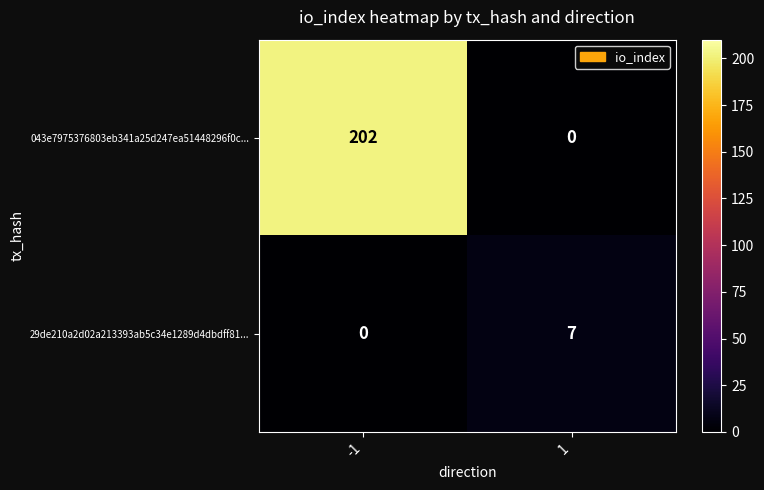

Reading left to right, what are all the values shown in this chart?

043e7975376803eb341a25d247ea51448296f0c...: -1=202	1=0
29de210a2d02a213393ab5c34e1289d4dbdff81...: -1=0	1=7